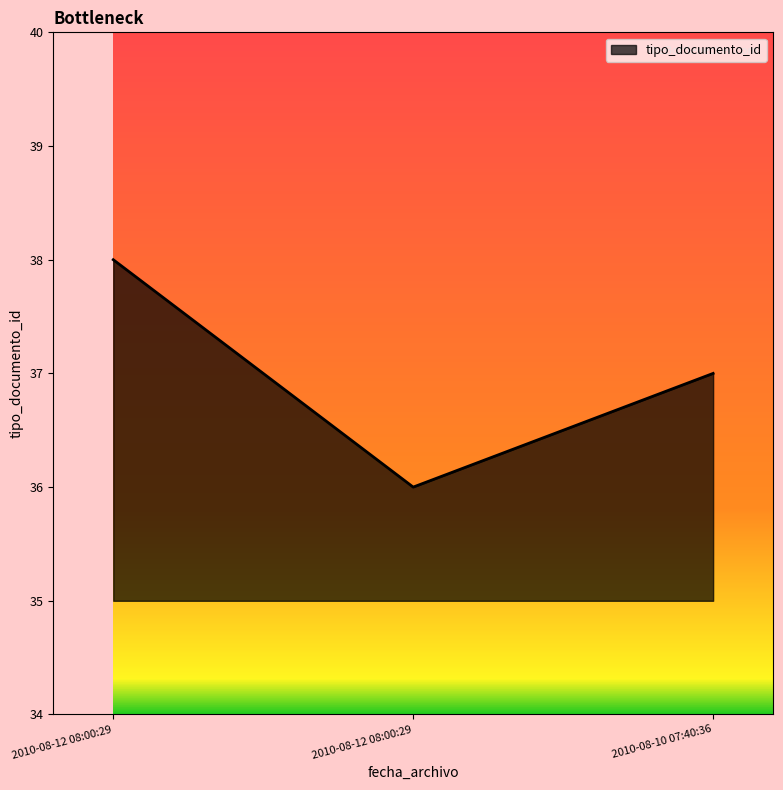

What is the label of the 2nd point from the right?

2010-08-12 08:00:29